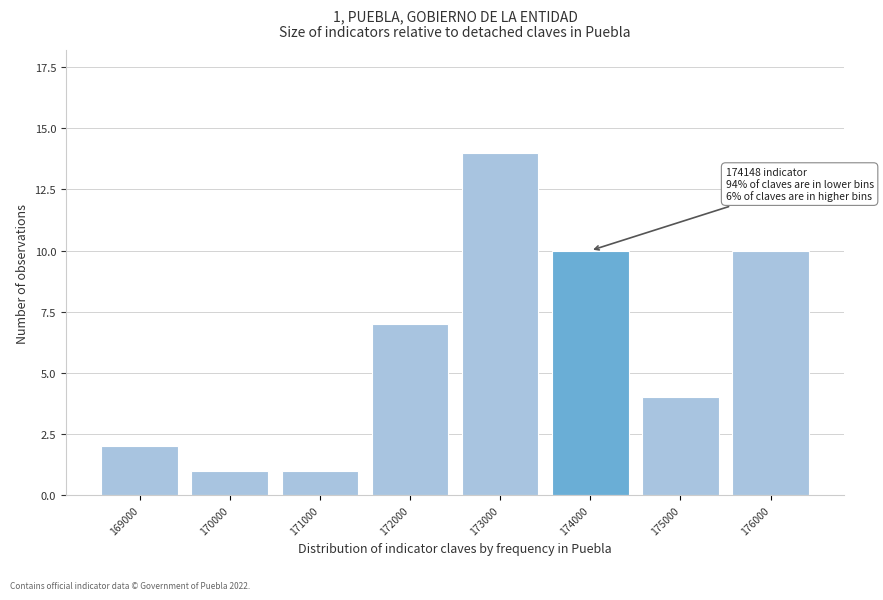

Reading left to right, transcribe all the data shown in this chart.

2	1	1	7	14	10	4	10